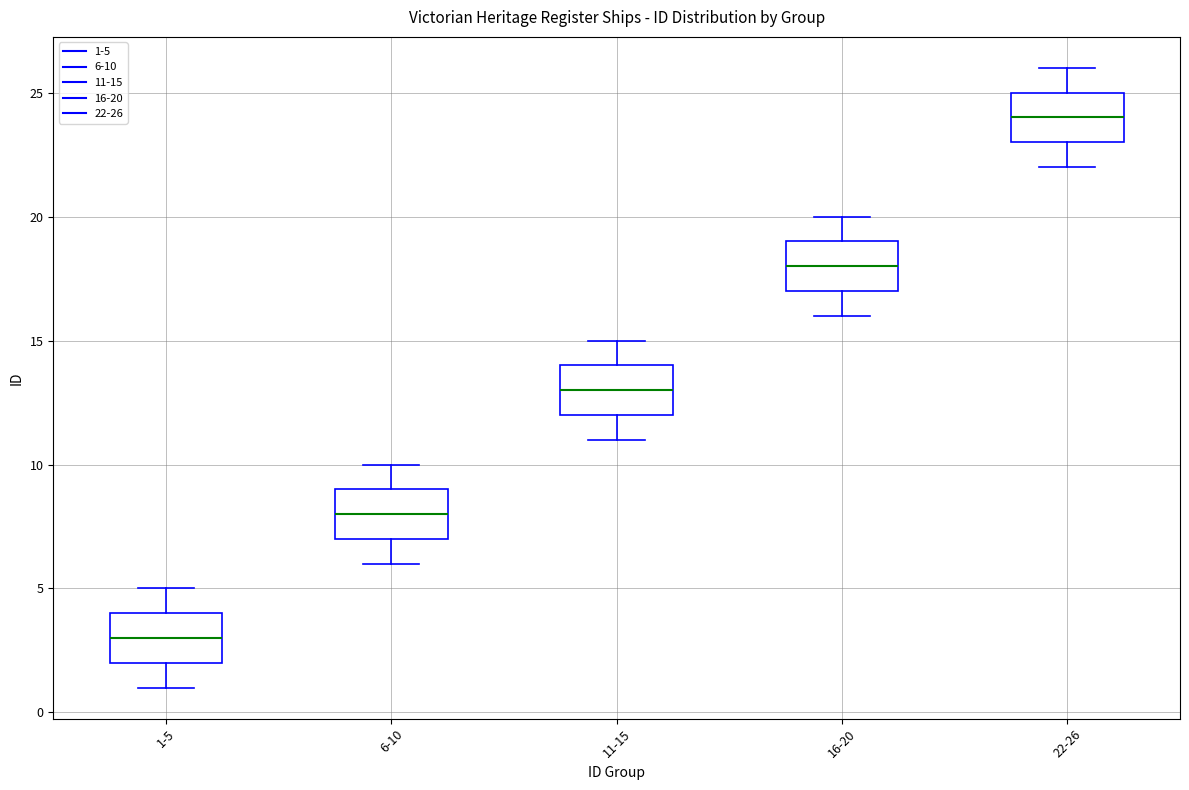

Which box's median line is the highest?

22-26